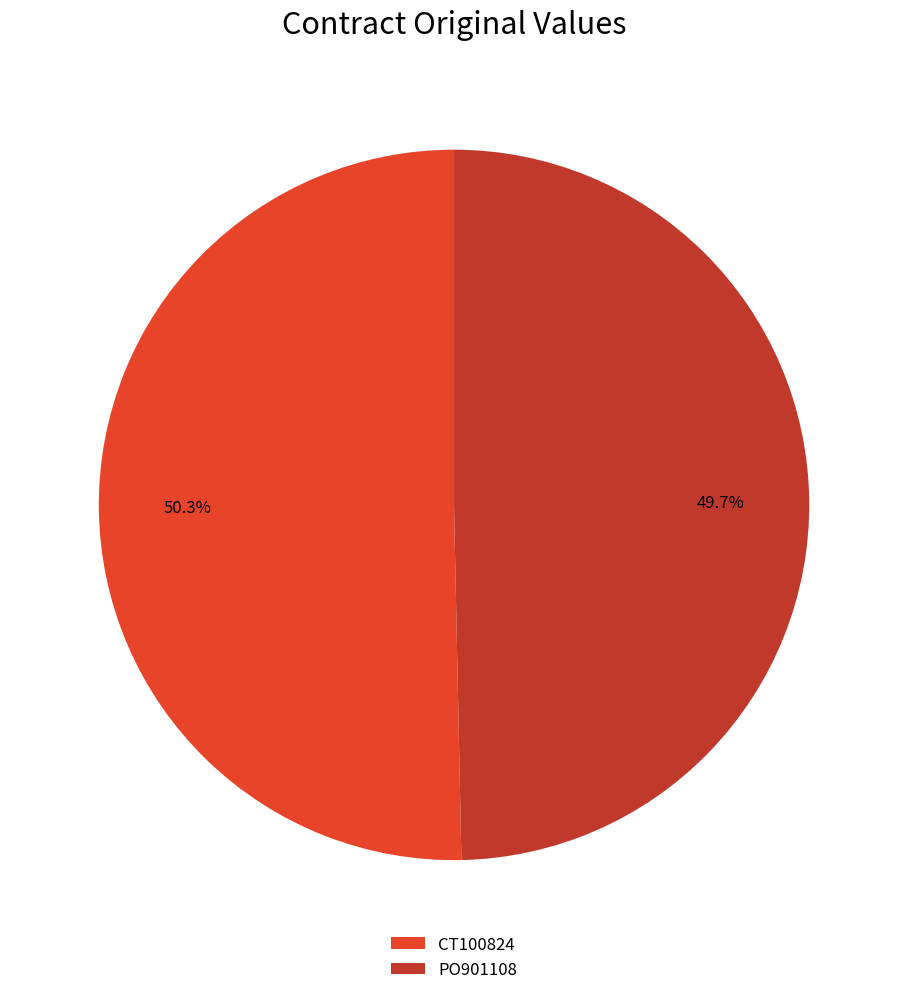

Rank the categories by value from highest to lowest.

CT100824, PO901108